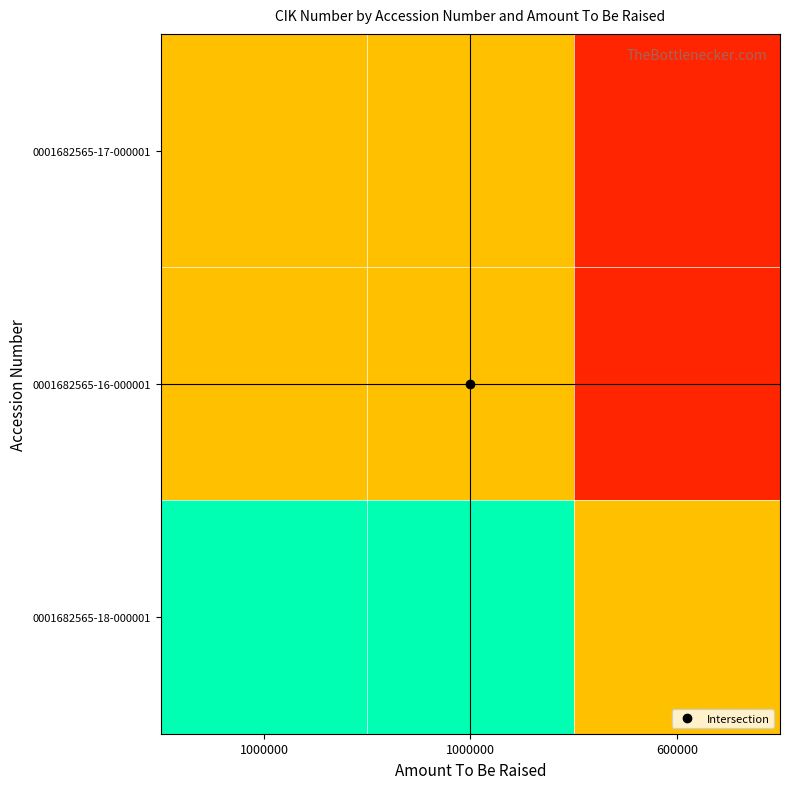

Reading right to left, what are all the values shown in this chart?

0001682565-17-000001: 600000=0.6	1000000=1.0	1000000=1.0
0001682565-16-000001: 600000=0.6	1000000=1.0	1000000=1.0
0001682565-18-000001: 600000=1.0	1000000=1.7	1000000=1.7